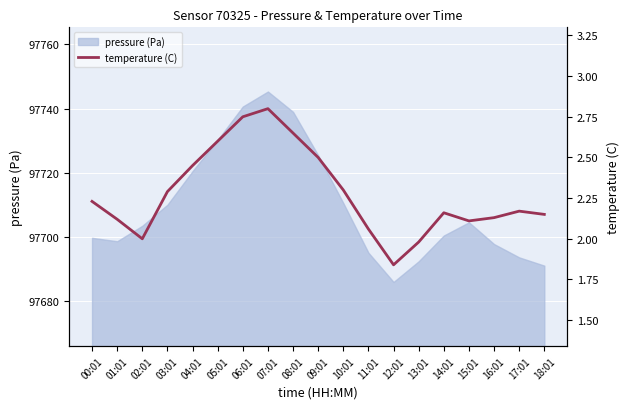

At which label does pressure (Pa) reach its peak?

07:01